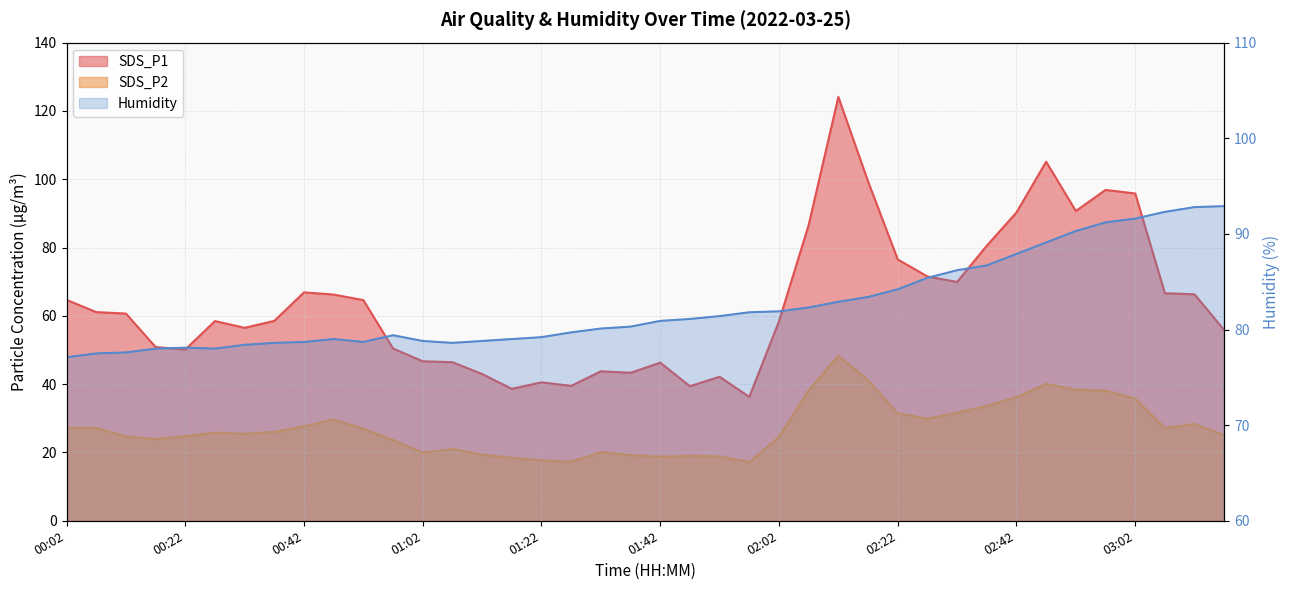

True or false: SDS_P2 and SDS_P1 intersect in this chart.

False